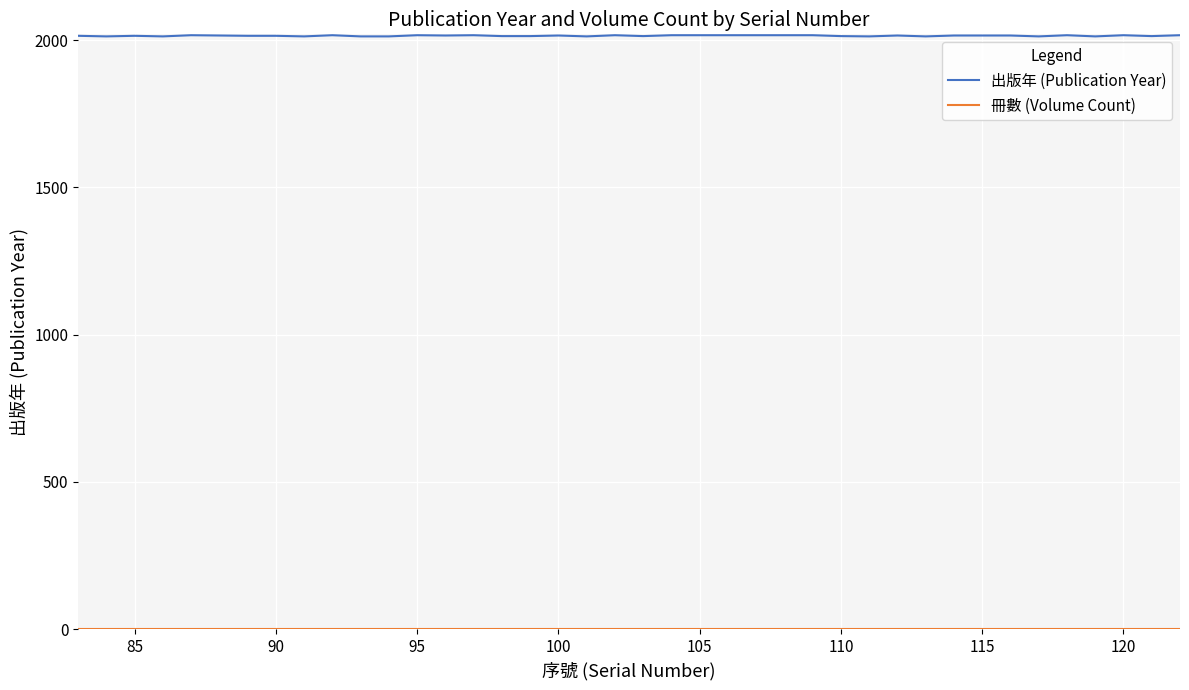

Which series has the largest range (max minus min)?

出版年 (Publication Year)